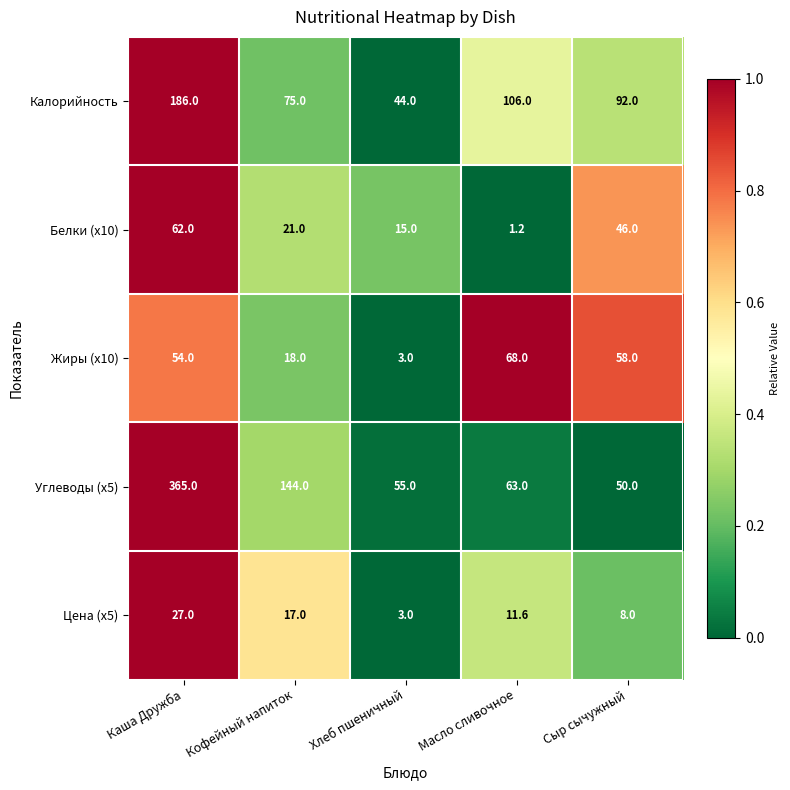

What is the lowest value of the Калорийность series?

44.0